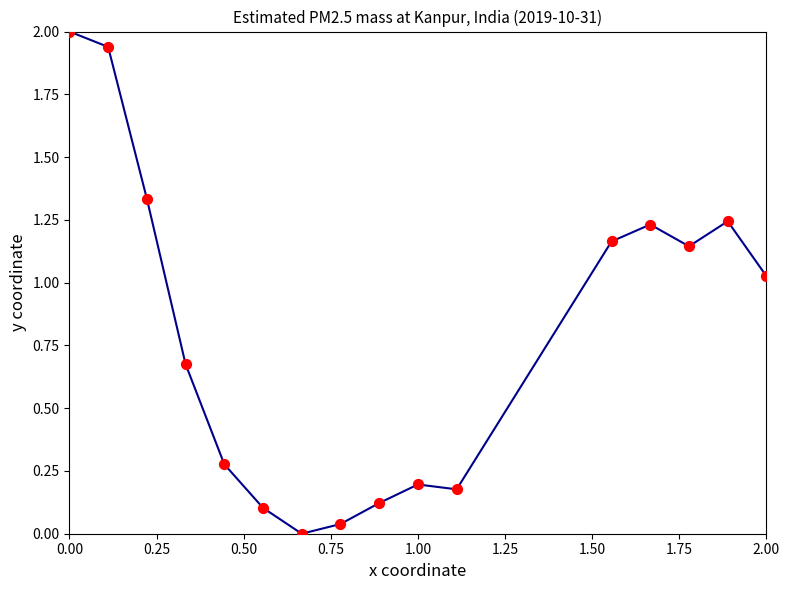

What is the maximum value shown in the chart?

2.0